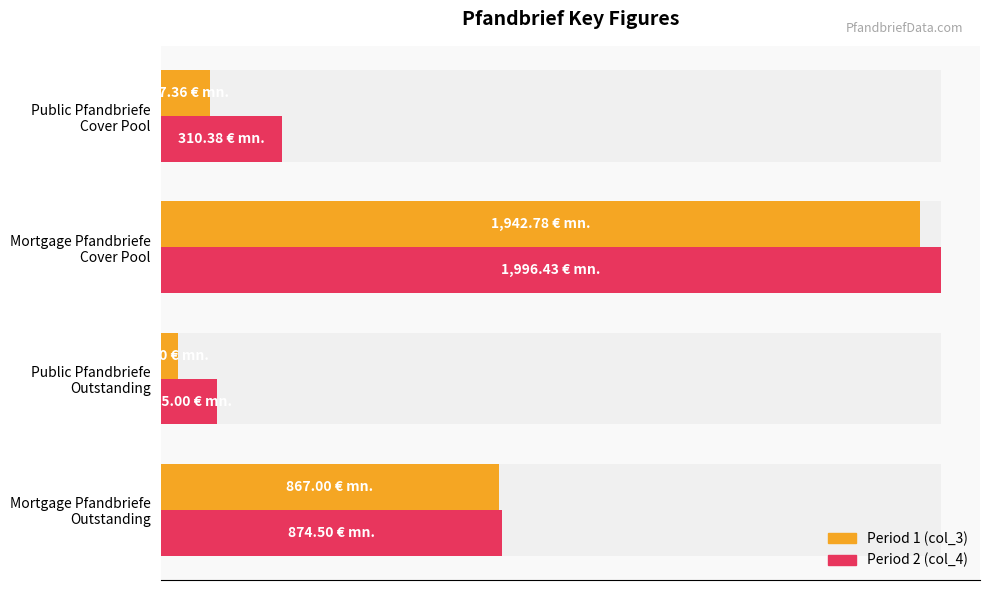

Reading left to right, list all the values displayed in this chart.

col_3 (period 1): 867.0	45.0	1942.8	127.4
col_4 (period 2): 874.5	145.0	1996.4	310.4